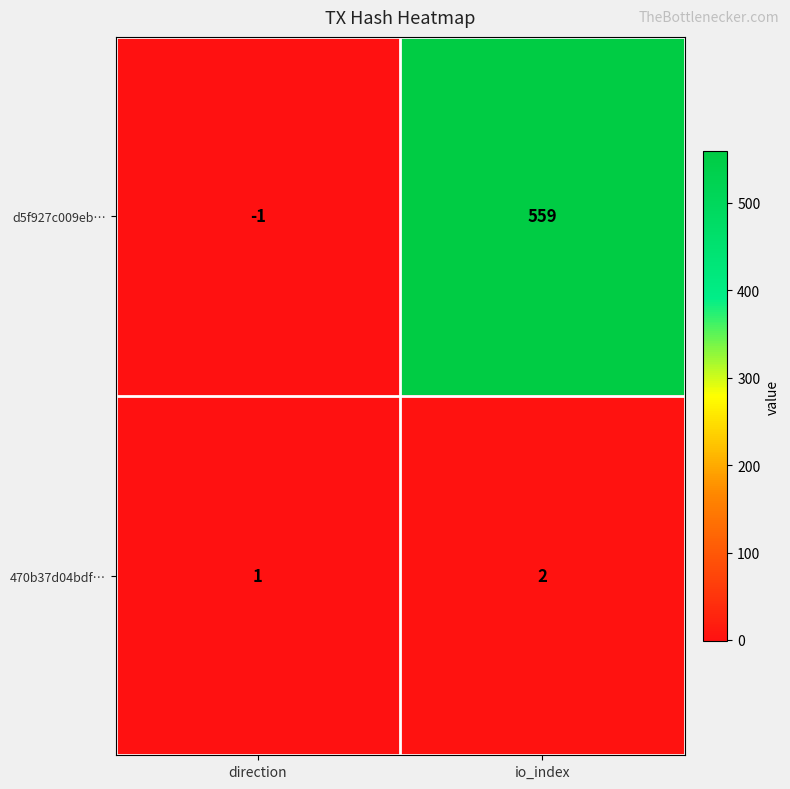

What is the sum of the 470b37d04bdf… values at direction and io_index?

3